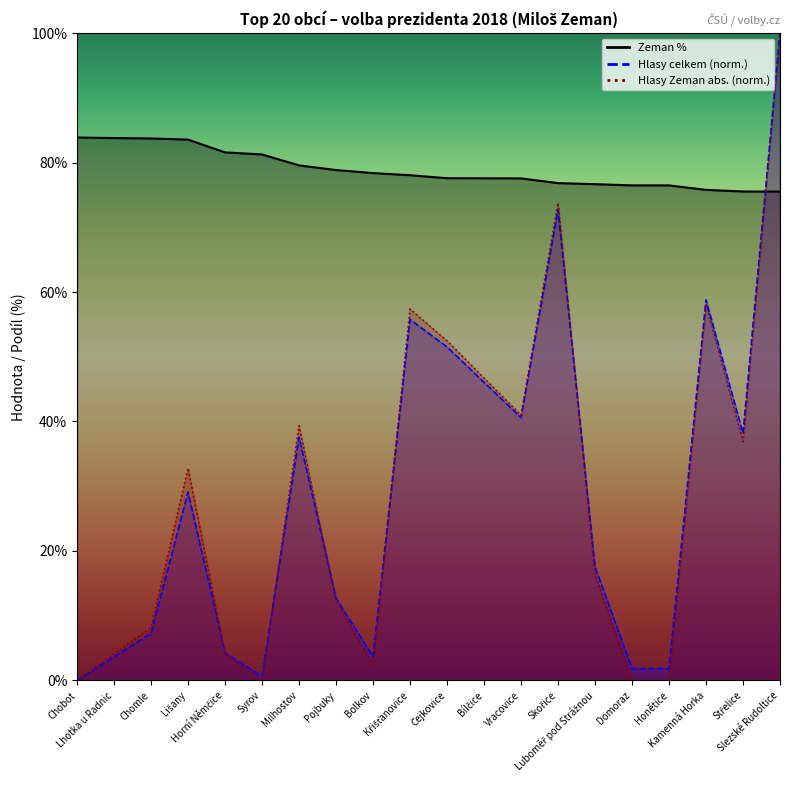

At which category does Hlasy Miloš Zeman (abs) reach its first local valley?

Syrov